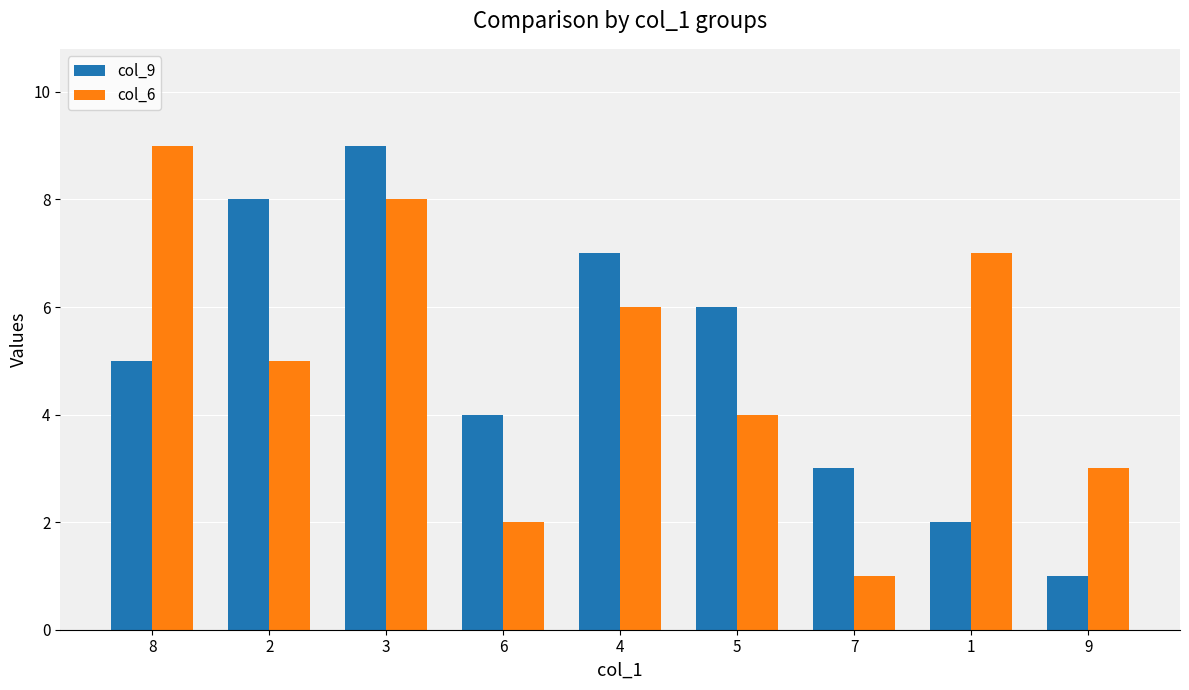

What is the highest value of the col_9 series?

9